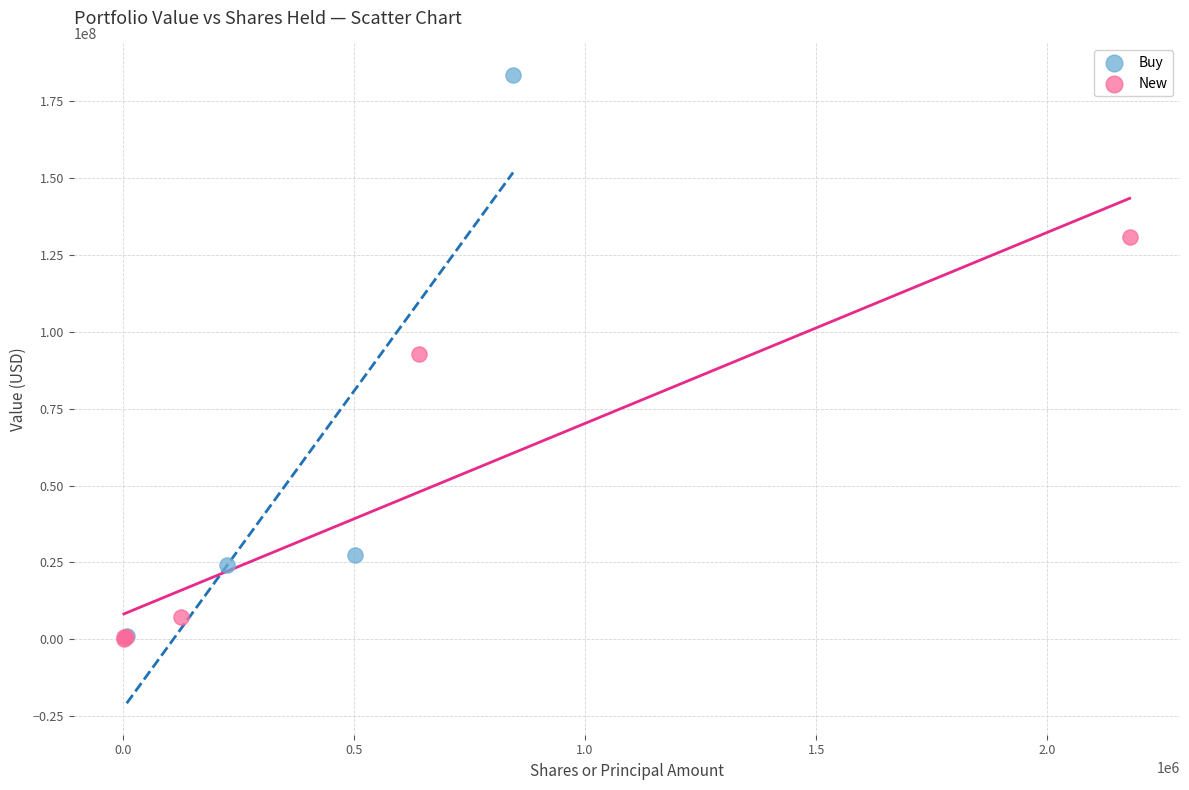

Which series contains the highest Y value?

Buy